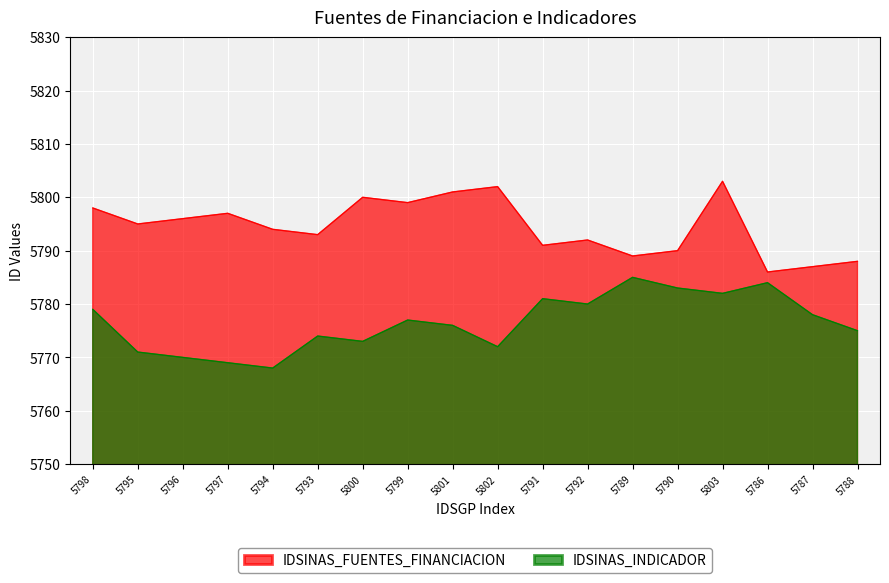

At which category does IDSINAS_FUENTES_FINANCIACION reach its first local peak?

5797